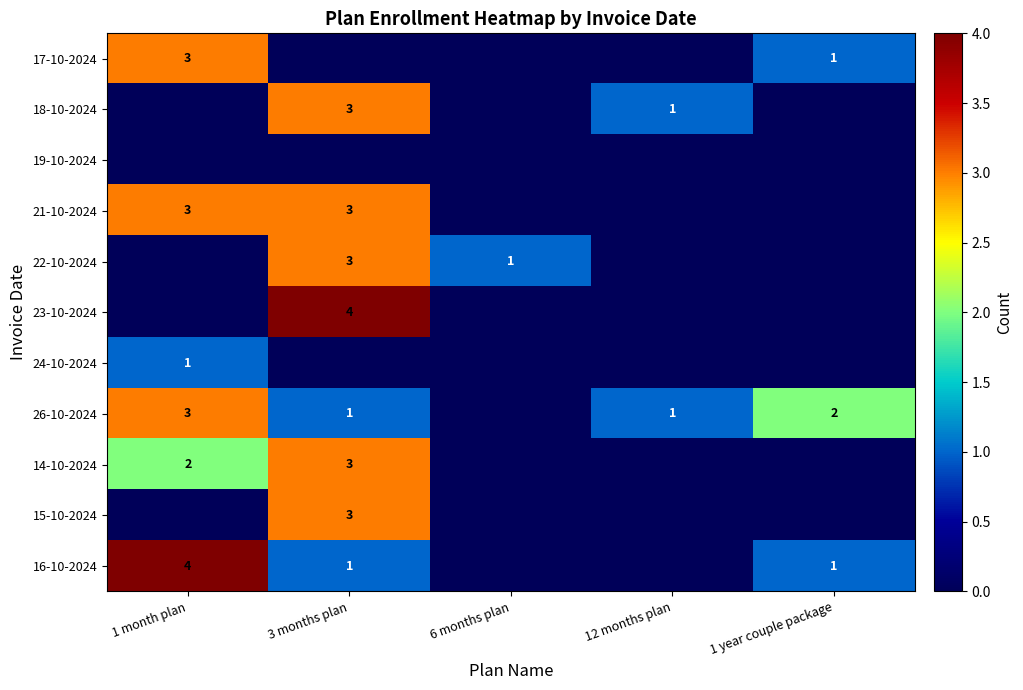

Rank the categories by 18-10-2024 value from lowest to highest.

1 month plan, 6 months plan, 1 year couple package, 12 months plan, 3 months plan